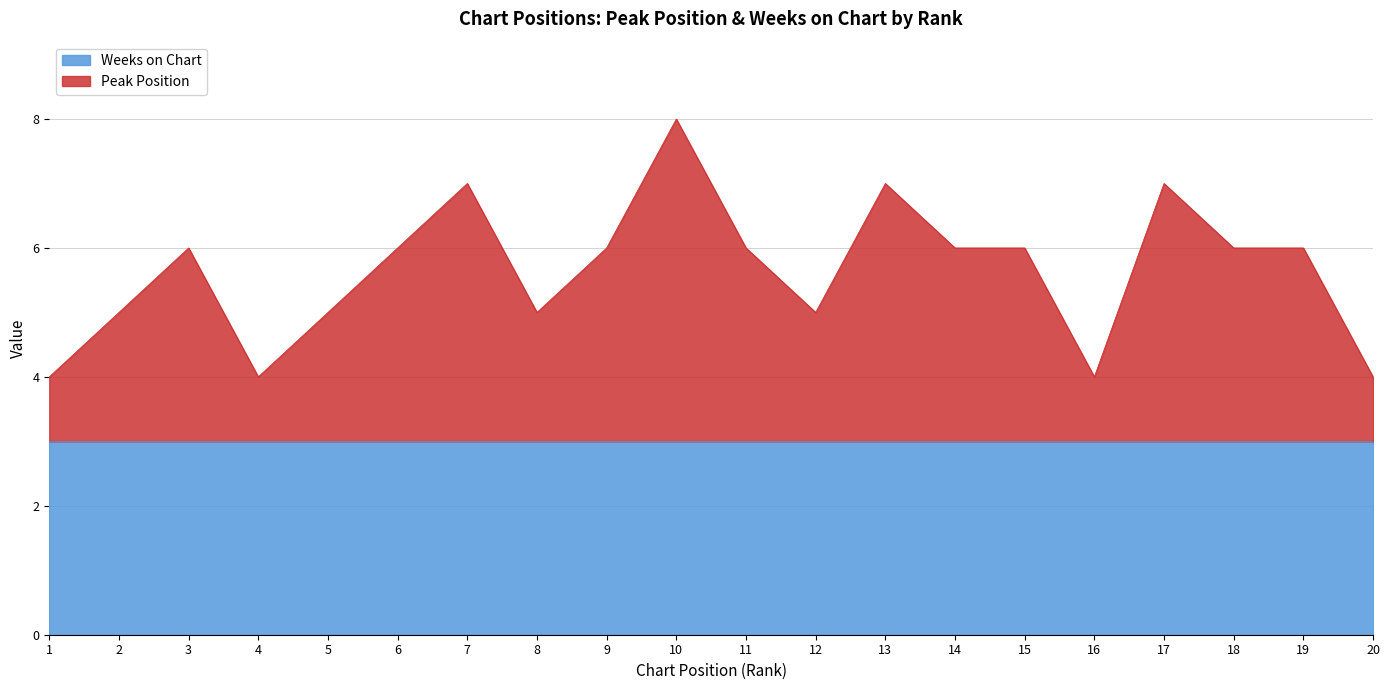

How many points are higher than both their immediate neighbors (excluding endpoints)?

5